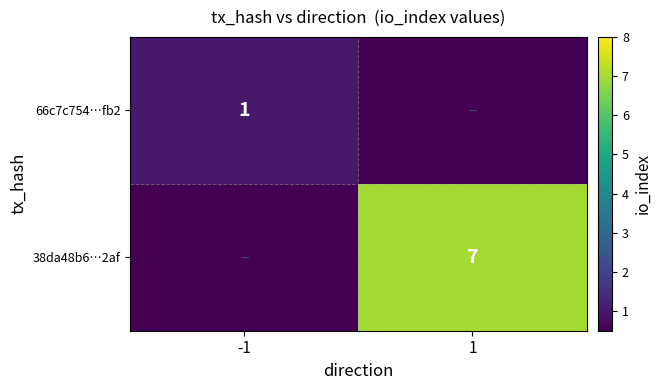

At how many categories does at least one series exceed 3?

1